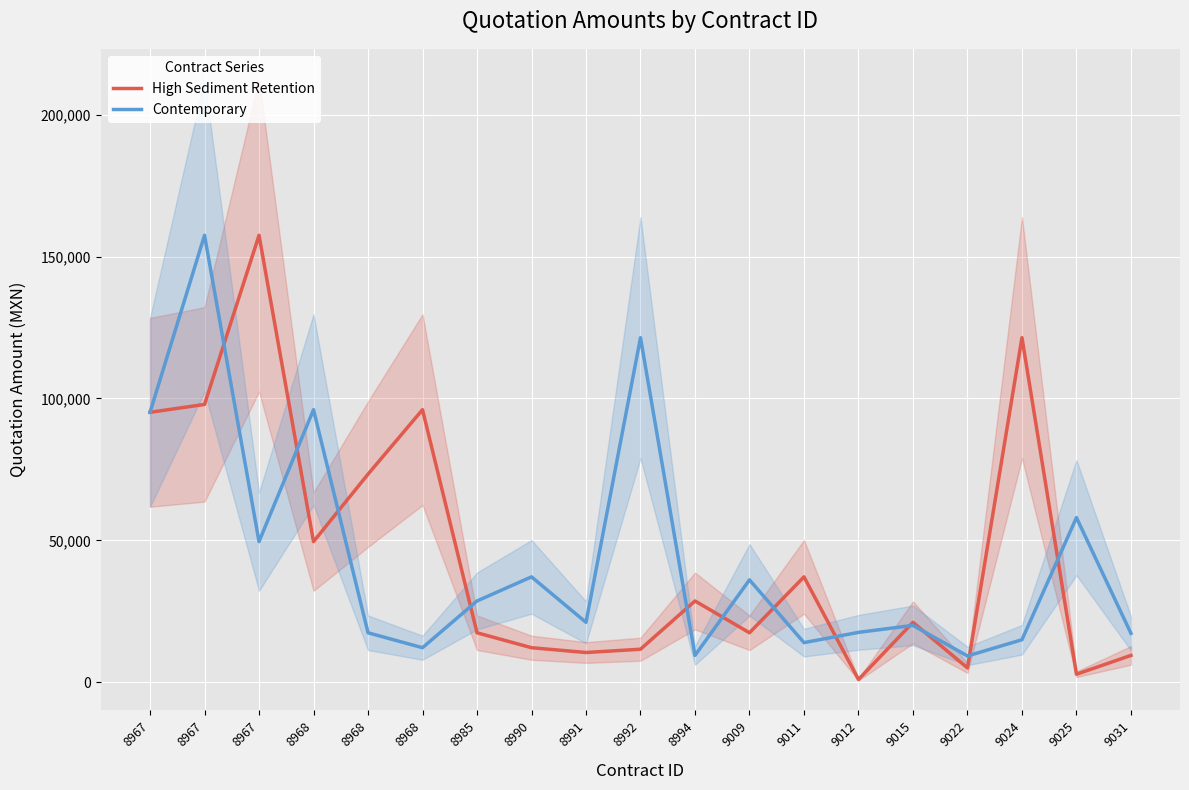

Reading right to left, what are all the values shown in this chart?

High Sediment Retention: 9421.5	2784.0	121432.9	5000.0	21071.1	928.0	37105.5	17400.0	28607.0	11600.0	10440.0	12130.7	17400.0	96048.0	73312.0	49532.0	157528.0	97904.0	95120.0
Contemporary: 17179.6	57998.5	14940.3	9222.0	19999.9	17539.2	13920.0	36052.8	9421.5	121432.9	21071.1	37105.5	28607.0	12130.7	17400.0	96048.0	49532.0	157528.0	95120.0